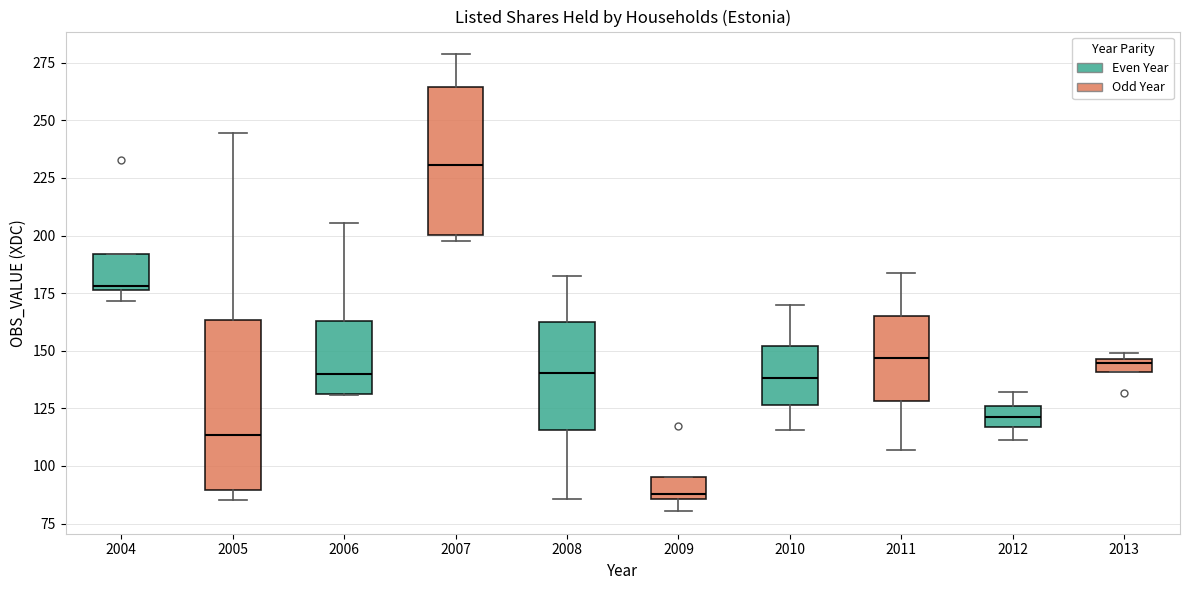

Where does the median line of the box at x = 2011 sit on the y-axis? The values are not printed on the chart, so give them approximately, as read against the axis.

145